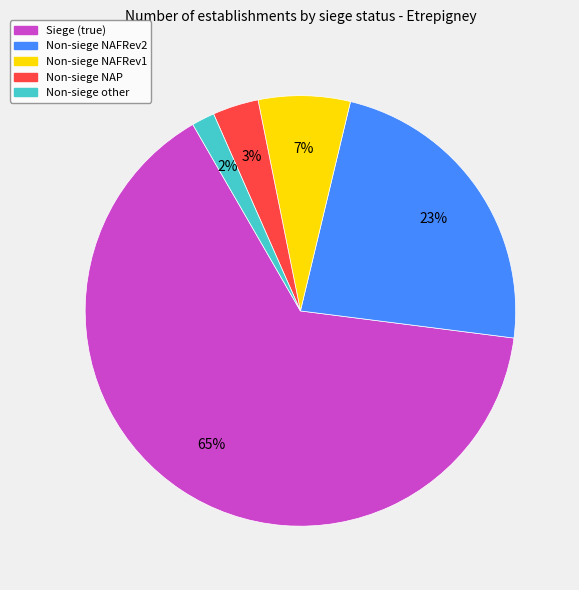

How many slices are in this pie chart?

5